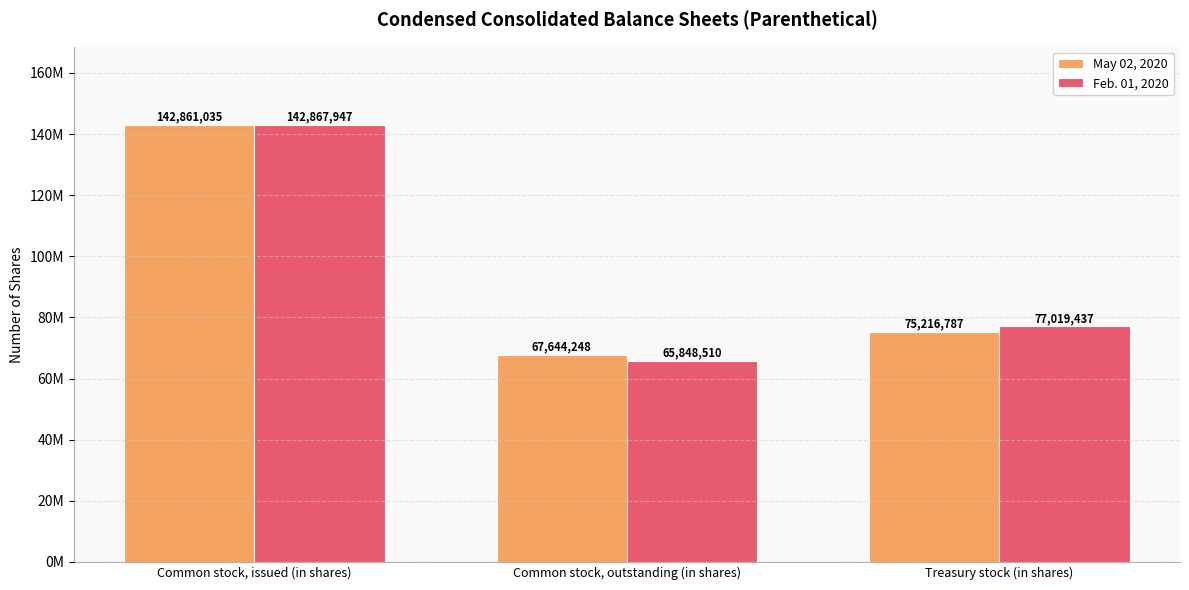

Where is May 02, 2020 nearest to the value 105252641?

Treasury stock (in shares)